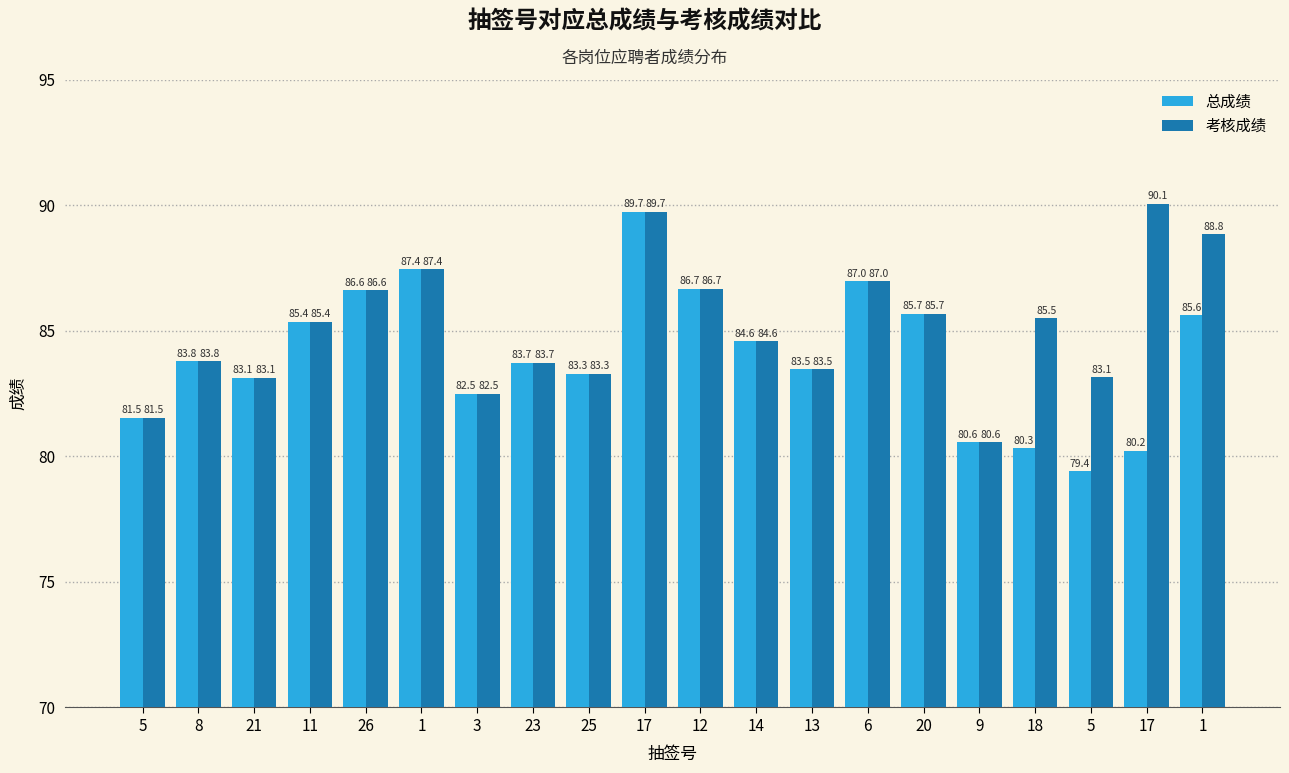

Which has a higher value, 12 or 26?

12